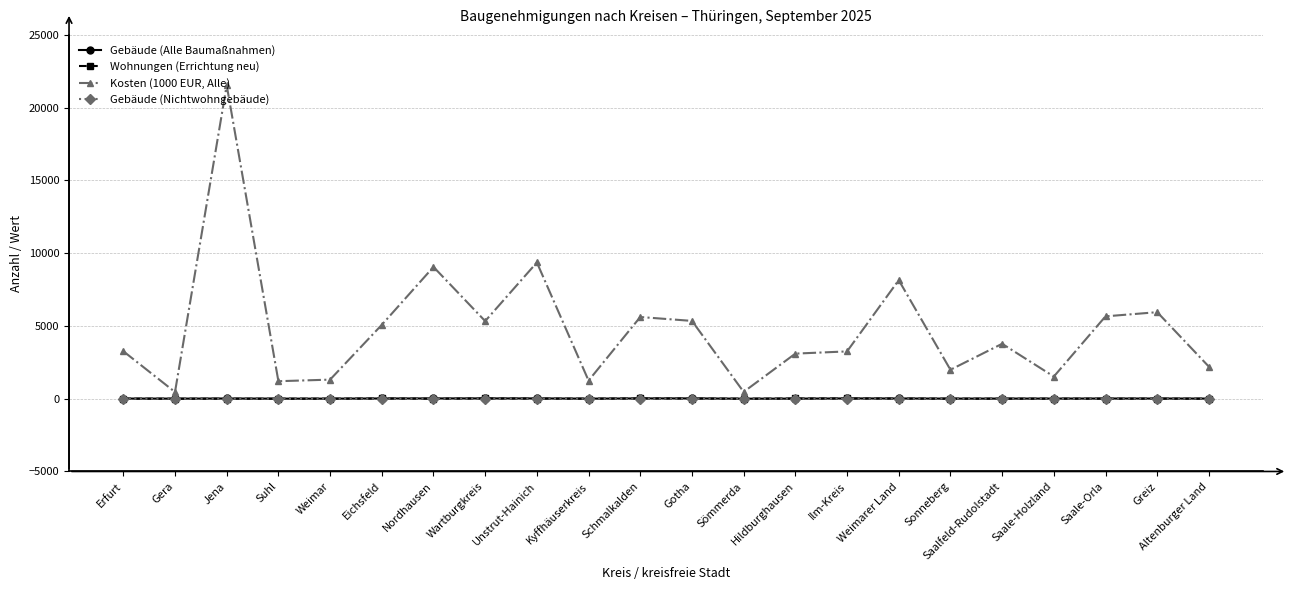

The Wohnungen (Errichtung neu) series shows 0 at Nordhausen. True or false?

True